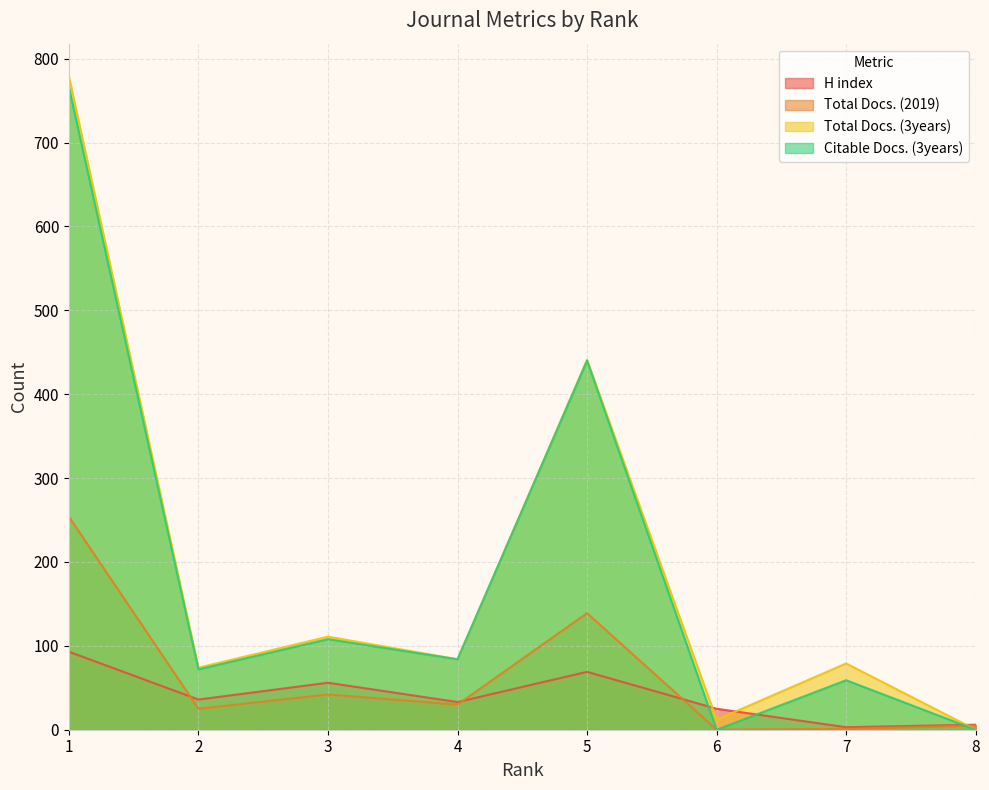

What are all the series names shown in the legend?

H index, Total Docs. (2019), Total Docs. (3years), Citable Docs. (3years)